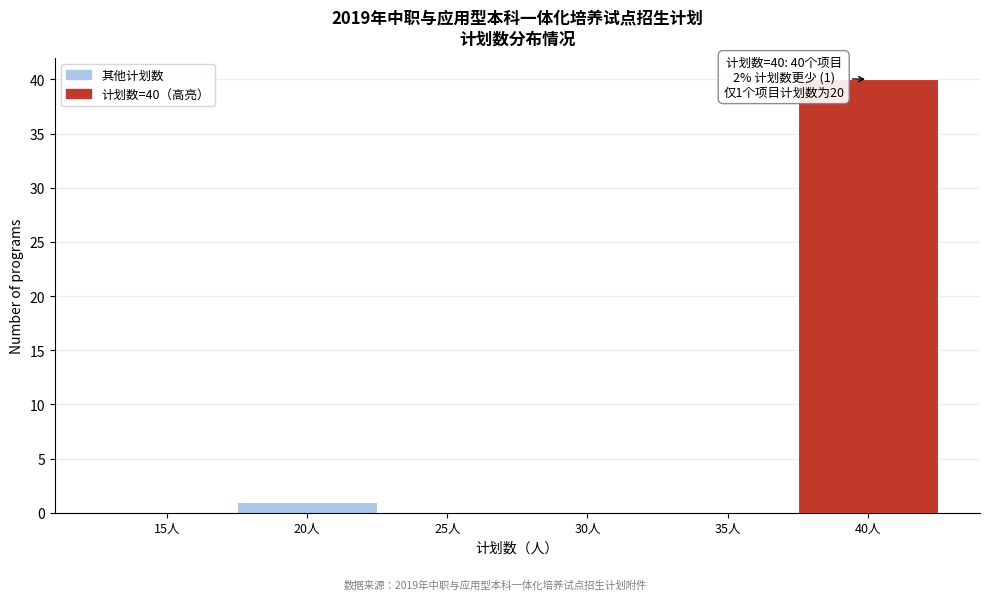

Reading right to left, list all the values displayed in this chart.

40人=40	35人=0	30人=0	25人=0	20人=1	15人=0